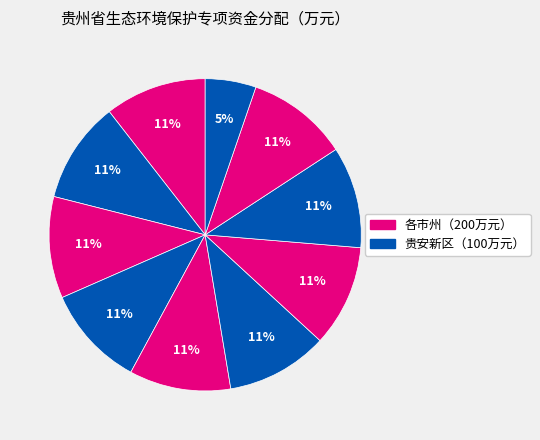

How many slices are in this pie chart?

10